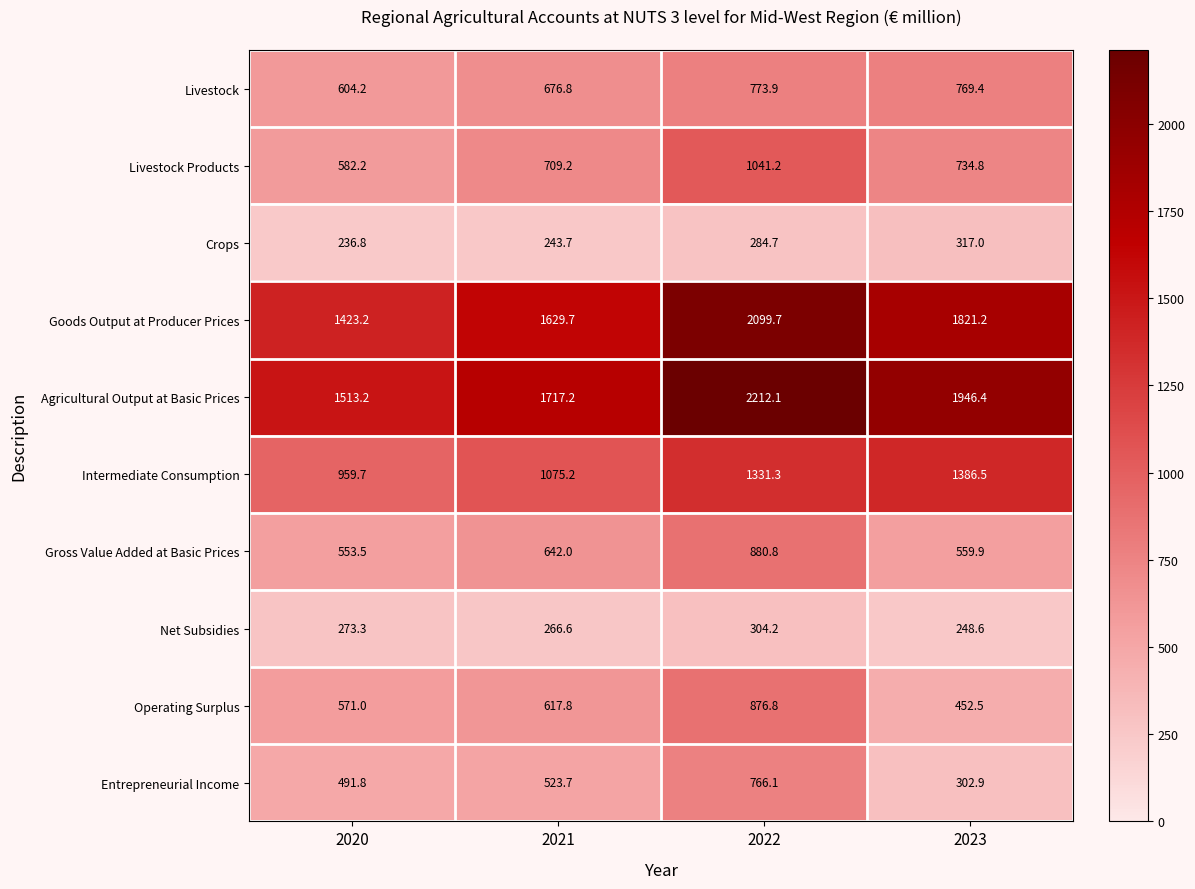

At 2021, list the series in order from largest to smallest.

Agricultural Output at Basic Prices, Goods Output at Producer Prices, Intermediate Consumption, Livestock Products, Livestock, Gross Value Added at Basic Prices, Operating Surplus, Entrepreneurial Income, Net Subsidies, Crops